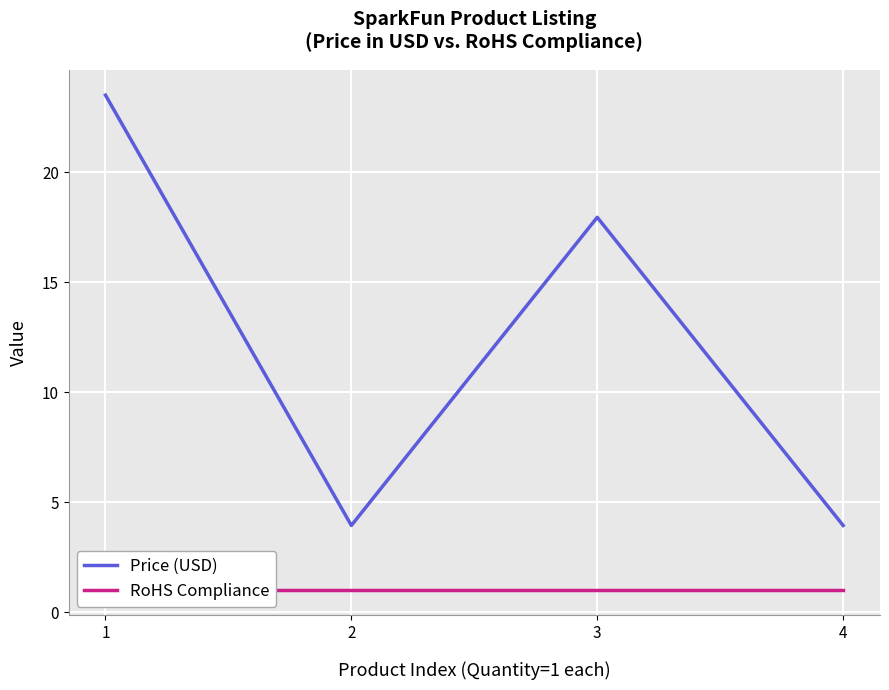

True or false: Price (USD) and RoHS Compliance cross at least once.

False